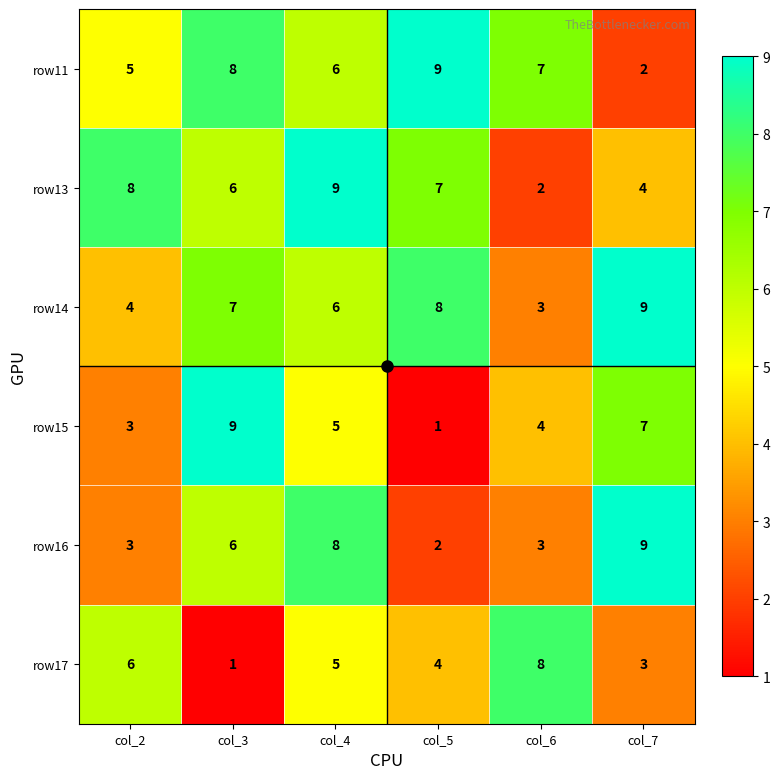

At which label does row17 reach its peak?

col_6